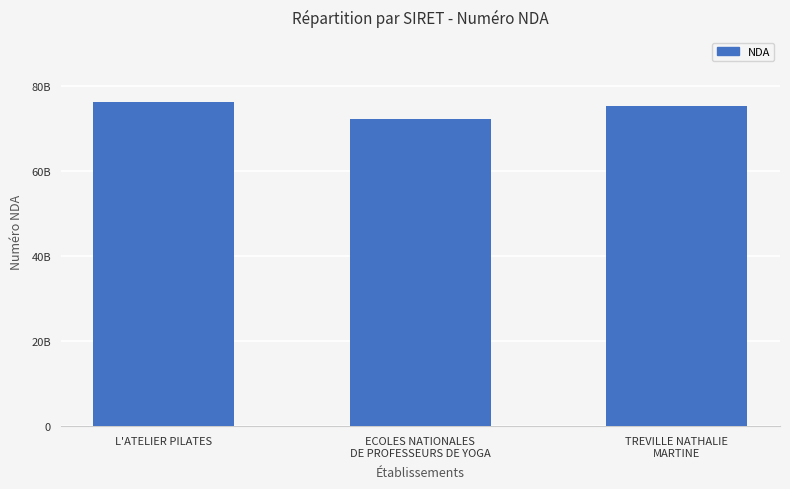

Which label corresponds to the smallest value in the chart?

ECOLES NATIONALES
DE PROFESSEURS DE YOGA